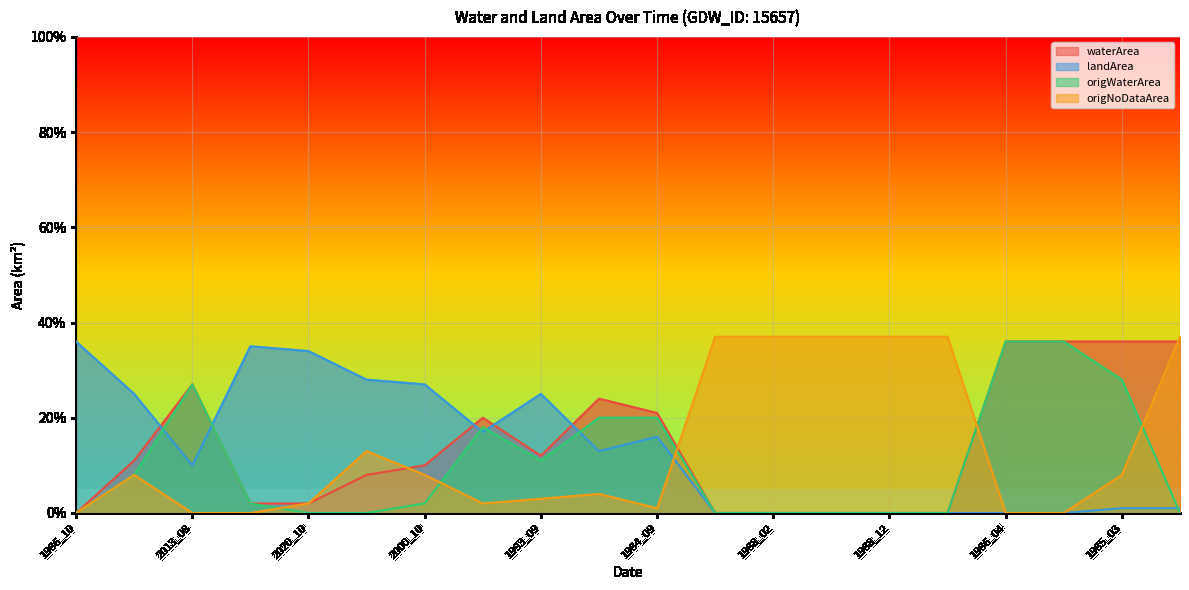

Which label corresponds to the largest value in the chart?

1988_01